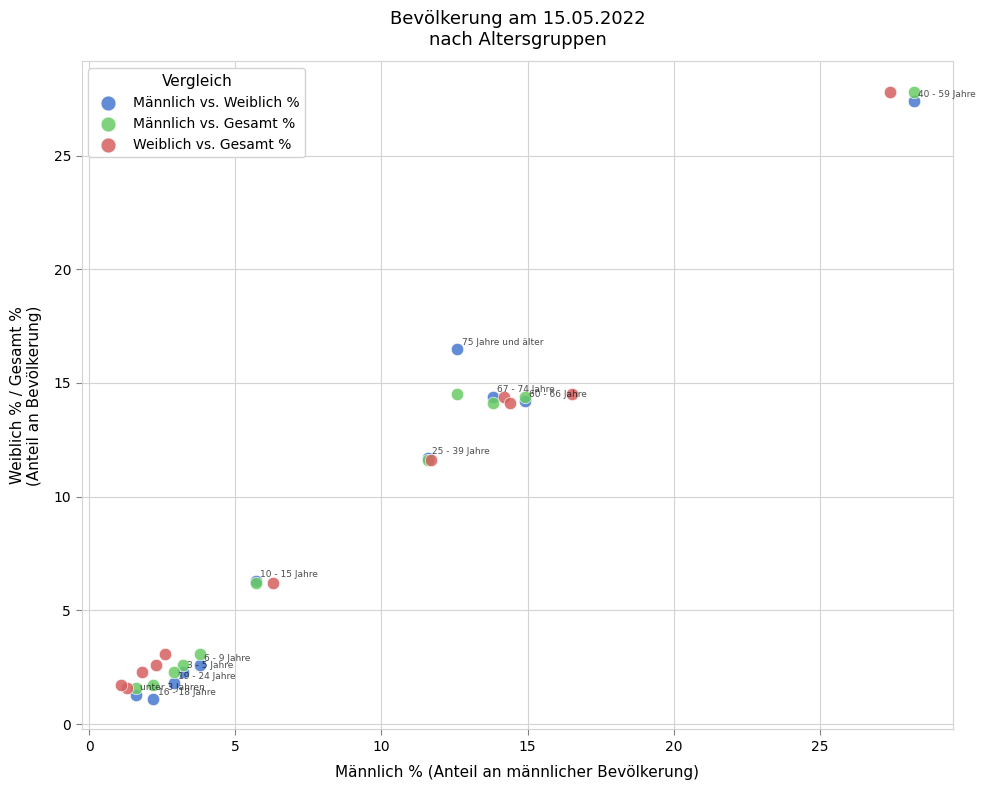

What are all the series names shown in the legend?

Männlich vs. Weiblich %, Männlich vs. Gesamt %, Weiblich vs. Gesamt %